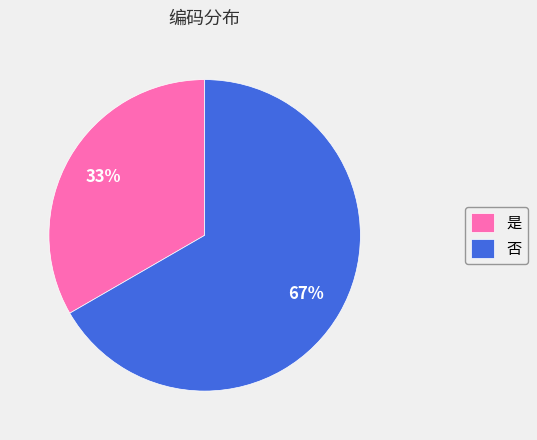

How many slices are in this pie chart?

2